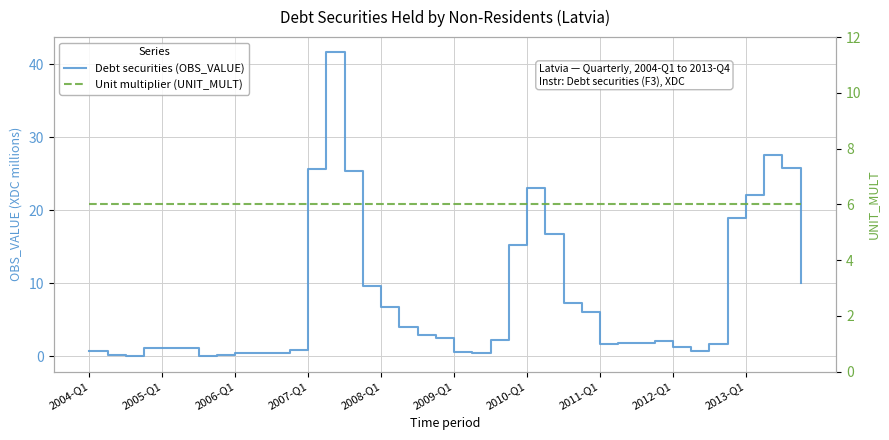

Between which two adjacent categories do Debt securities (OBS_VALUE) and Unit multiplier (UNIT_MULT) first intersect?

11 and 12